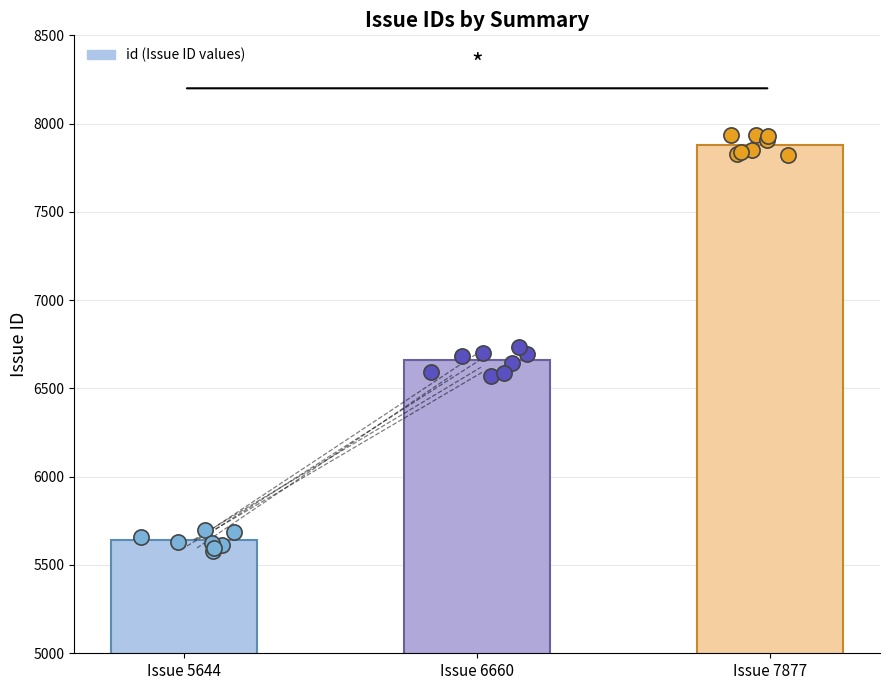

Between Issue 7877 and Issue 5644, which is larger?

Issue 7877